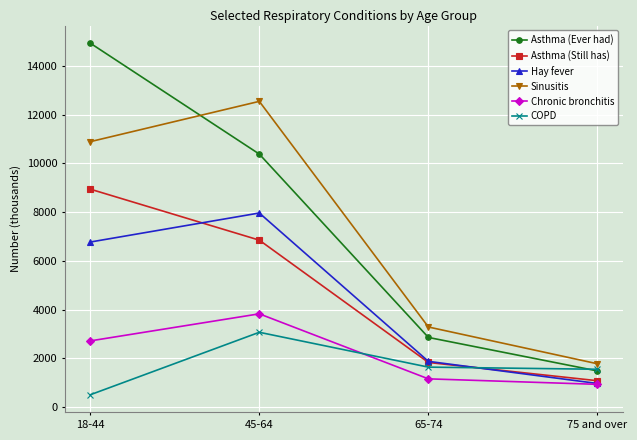

What position from the right is 65-74?

2